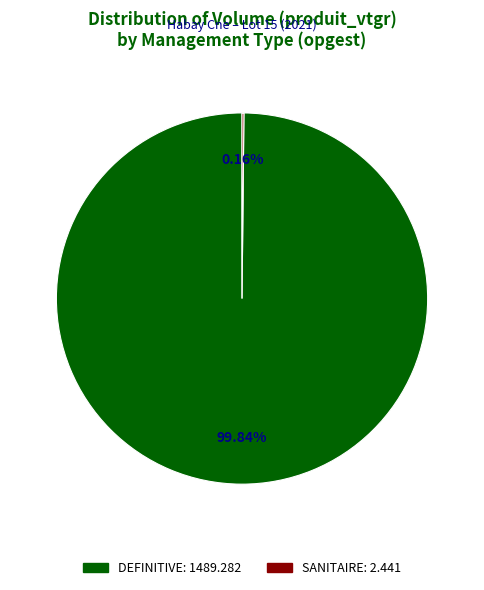

To the nearest percent, what portion does DEFINITIVE represent?

100%